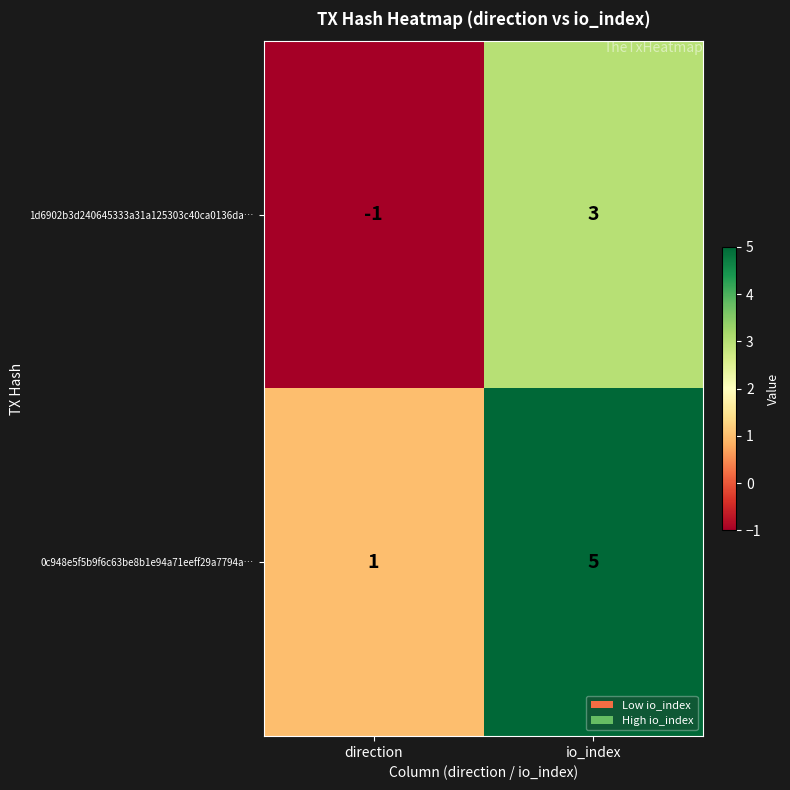

What is the maximum value shown in the chart?

5